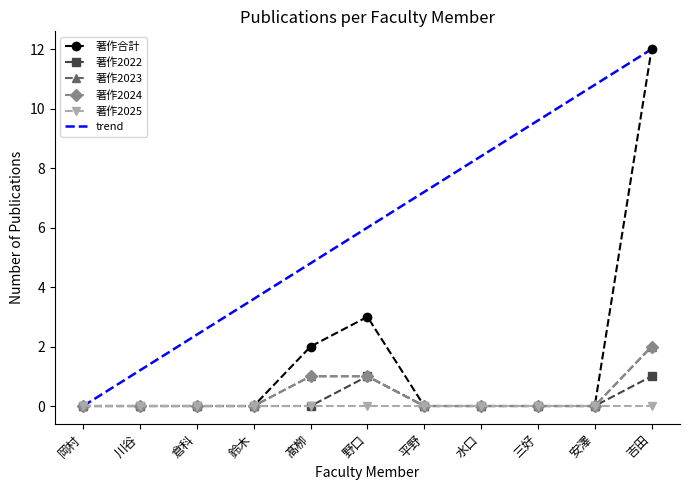

True or false: 著作2023 and 著作2022 intersect in this chart.

False